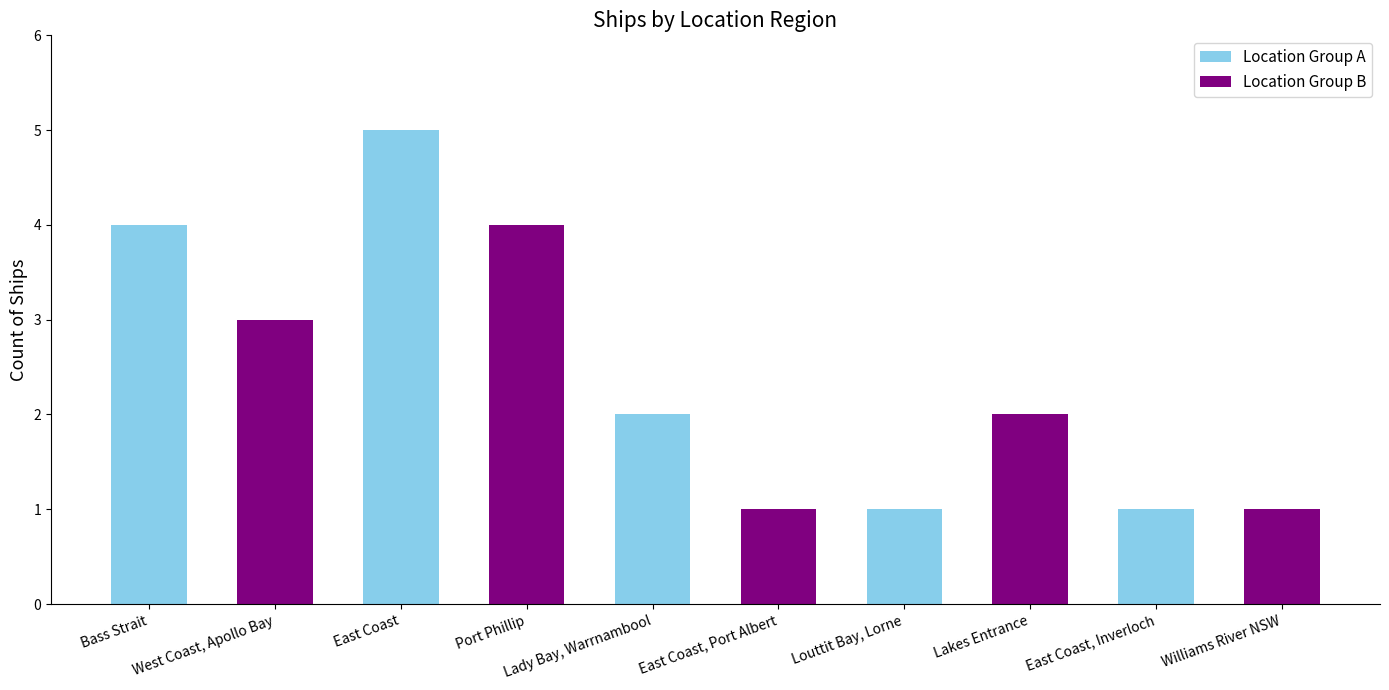

What is the ratio of the value at Williams River NSW to the value at East Coast, Inverloch?

1.0